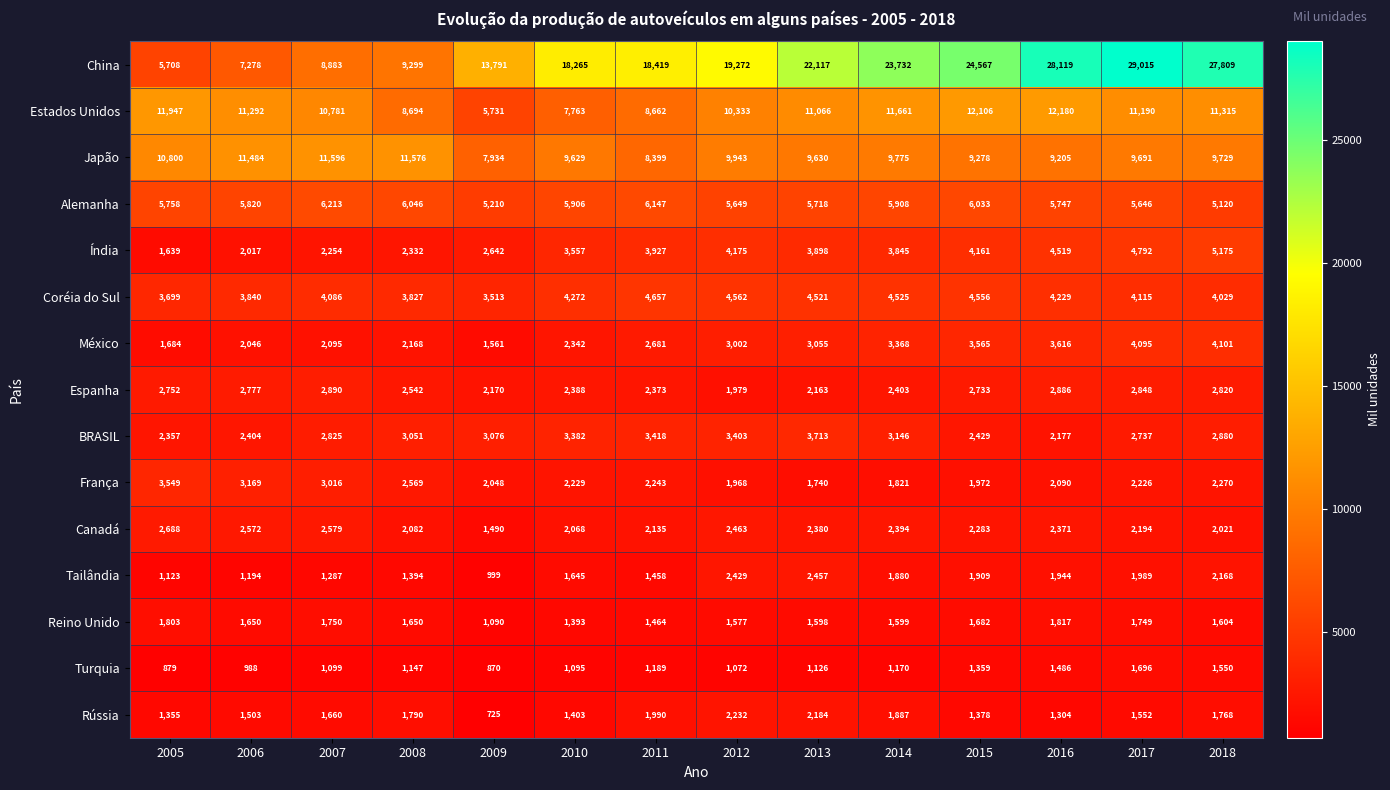

What is the minimum value shown in the chart?

725